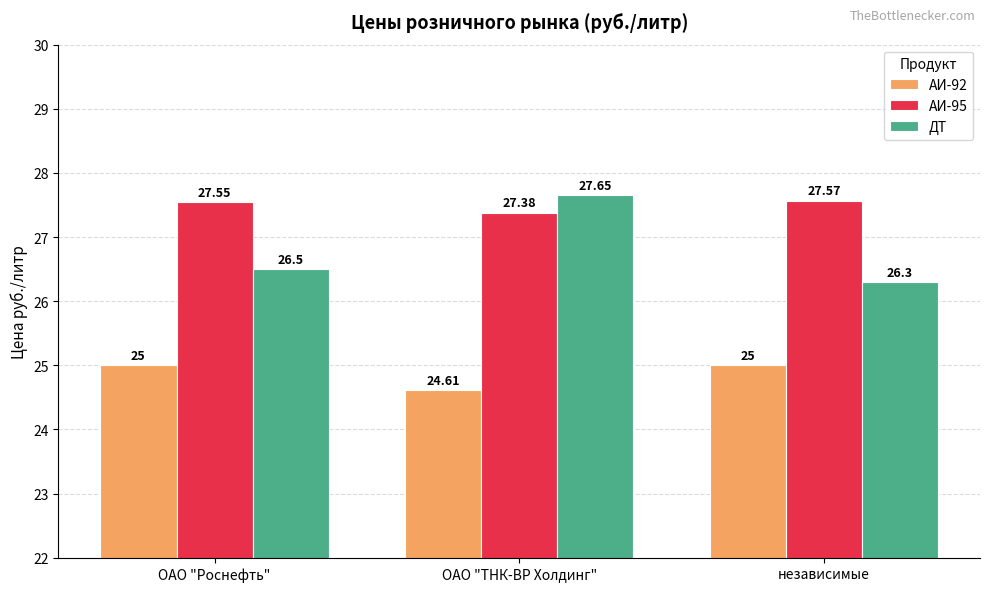

How many АИ-95 values are between 27 and 28?

3